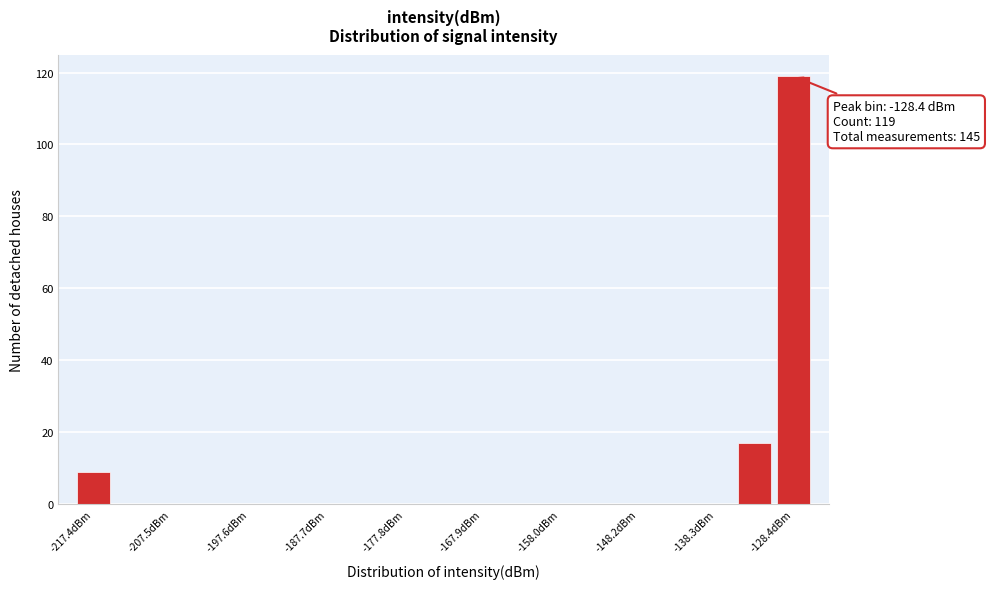

Over which range of the x-axis is the bar tallest?

-131 to -126